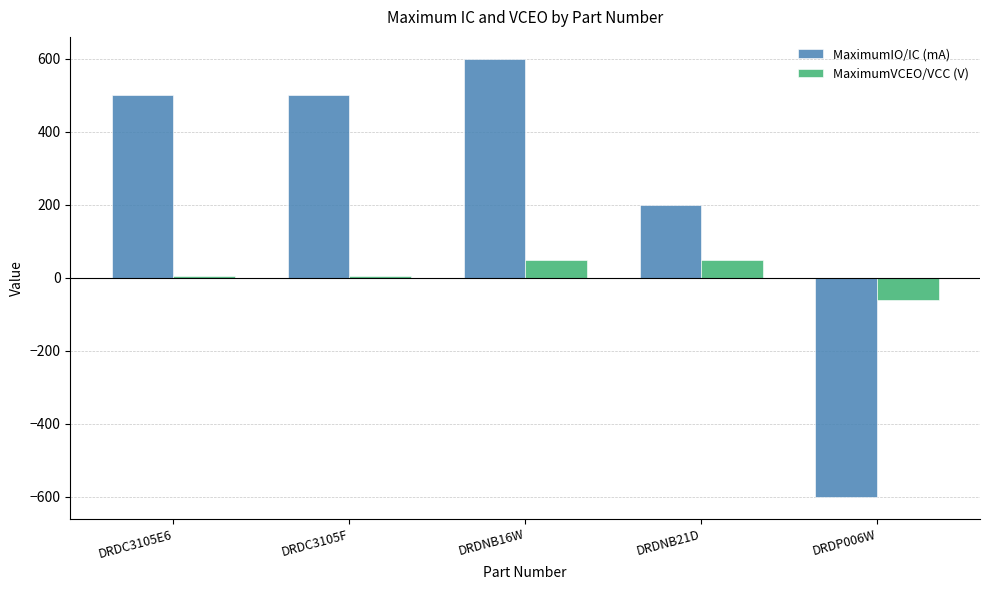

Are the bars grouped side by side (vs. stacked)?

Yes